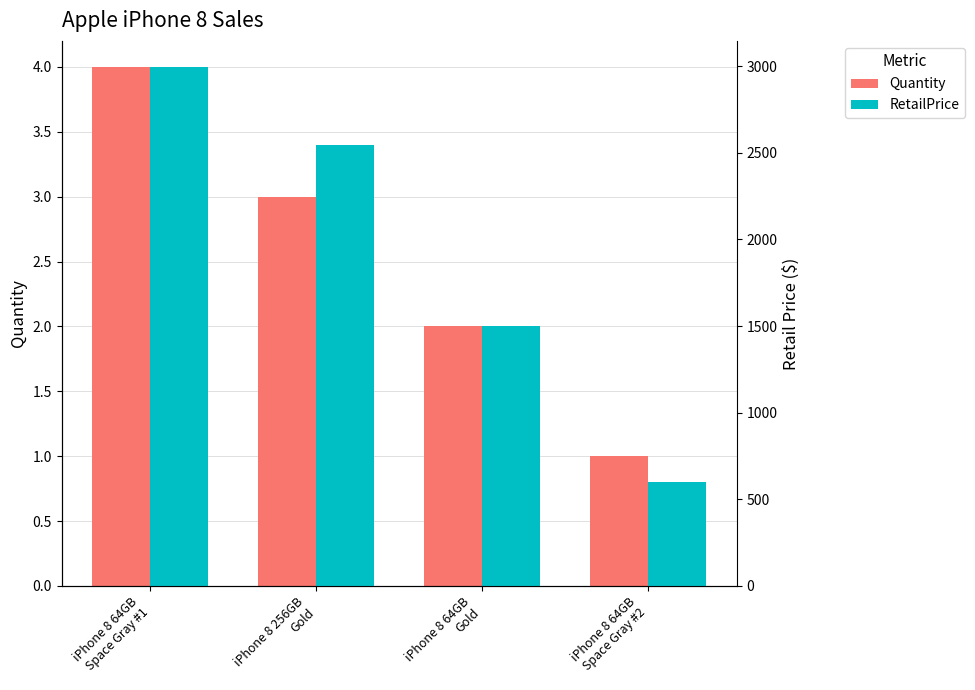

What is the sum of all Quantity values?

10